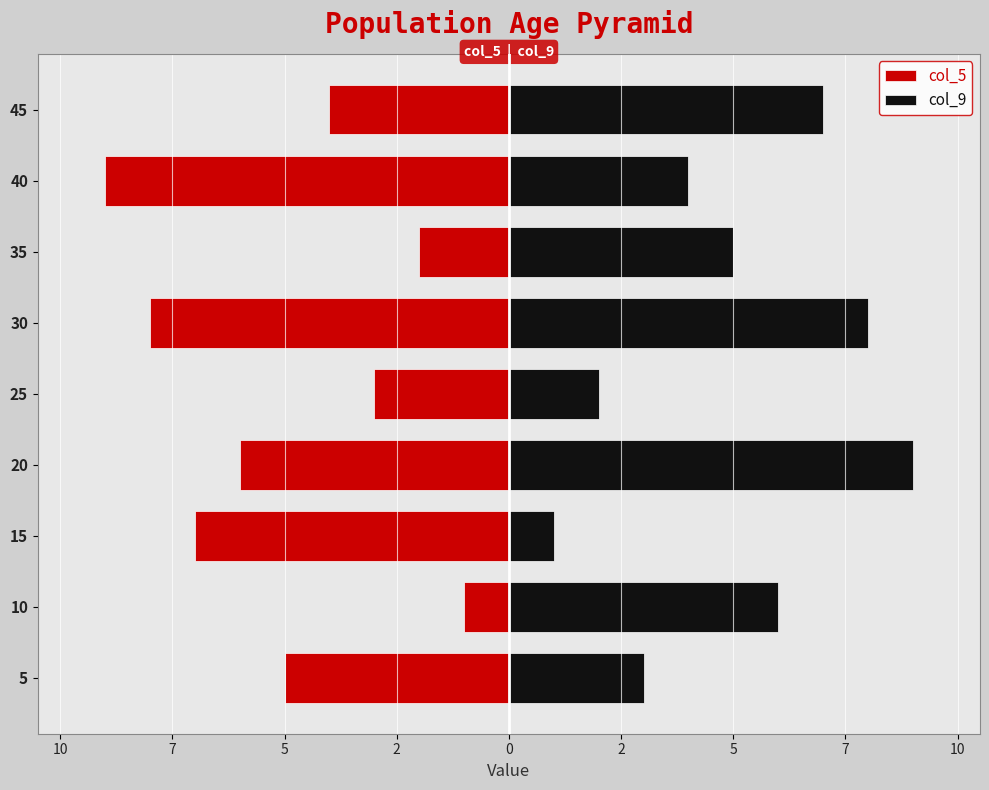

What is the sum of all col_5 values?

-45